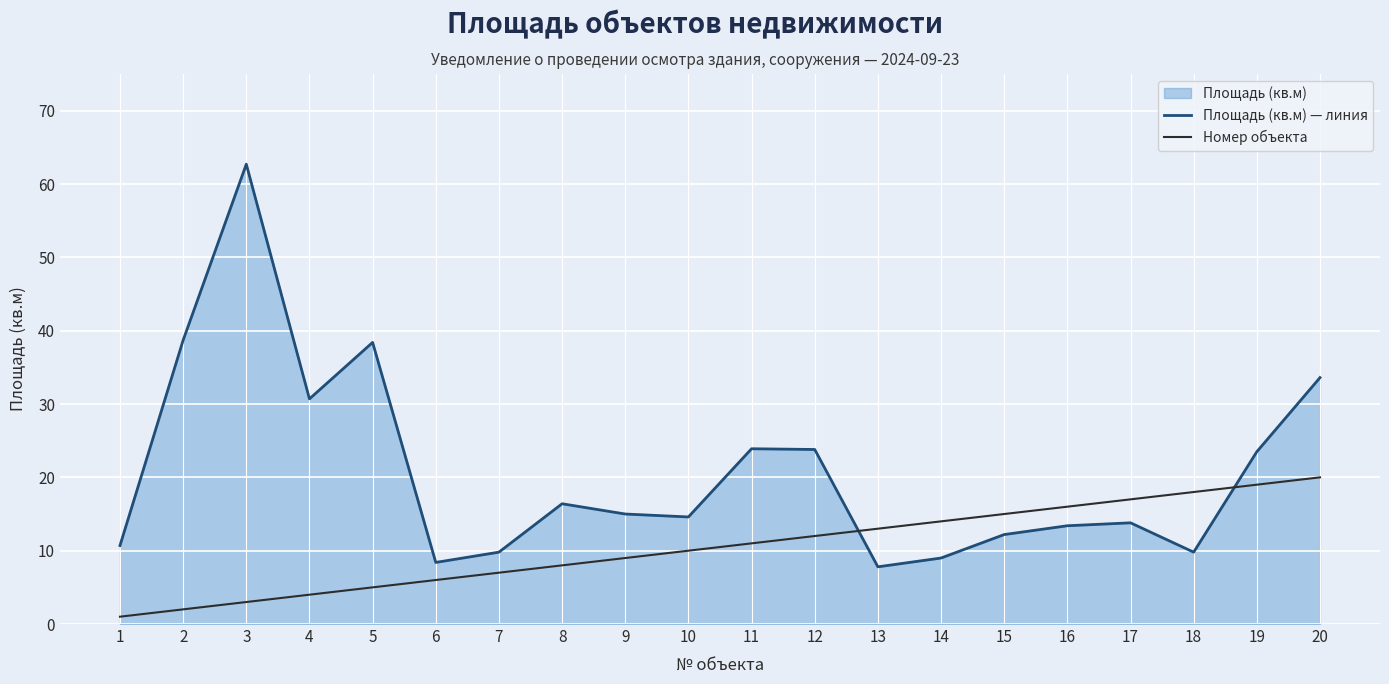

Which series has the largest range (max minus min)?

Площадь (кв.м) — линия